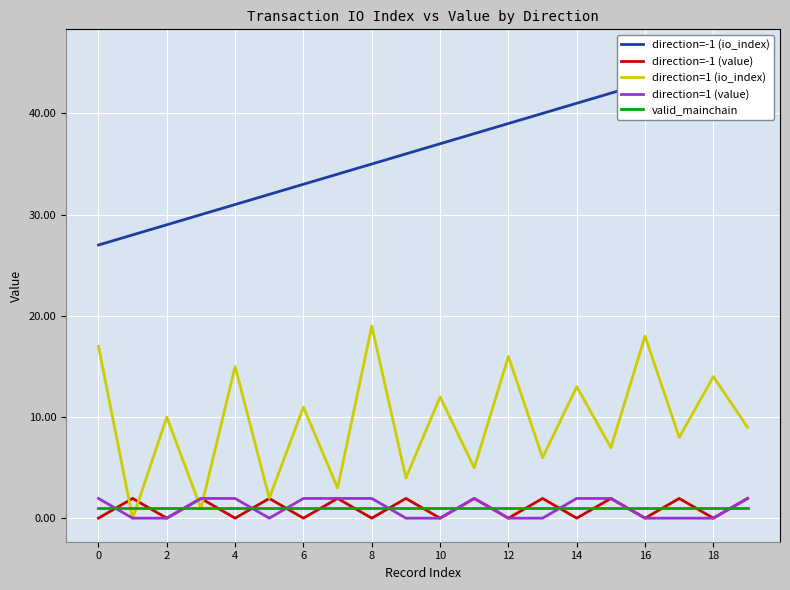

List the series in order of their peak value, lowest first.

valid_mainchain, direction=-1 (value), direction=1 (value), direction=1 (io_index), direction=-1 (io_index)